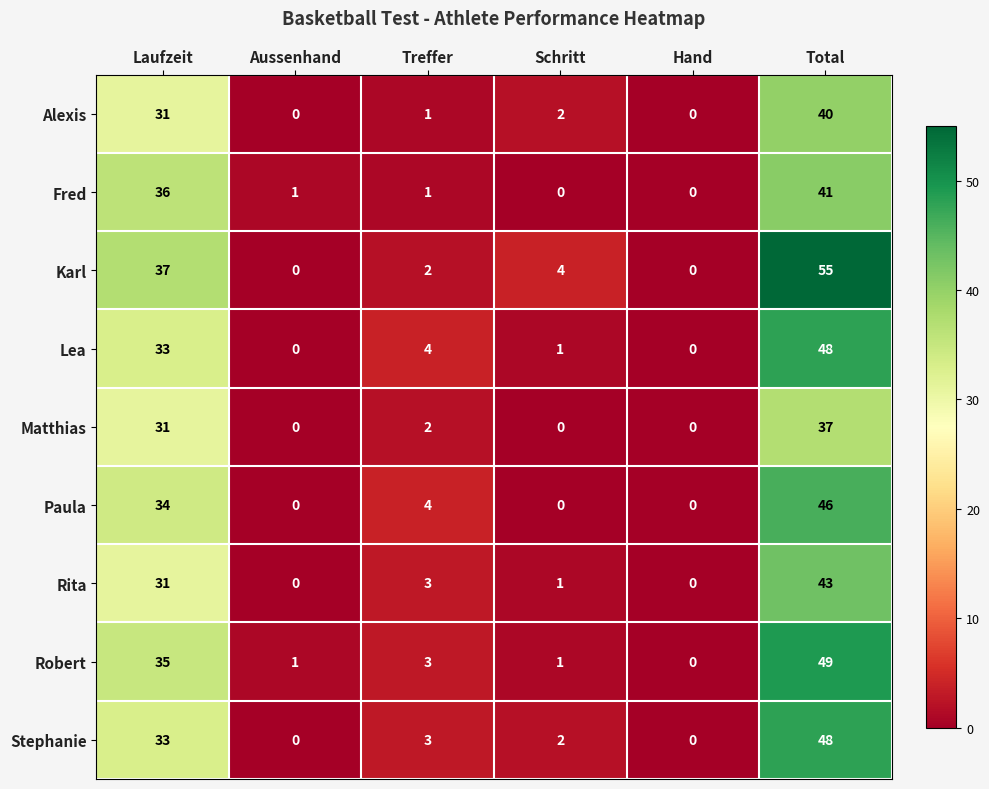

Which label corresponds to the largest value in the chart?

Total